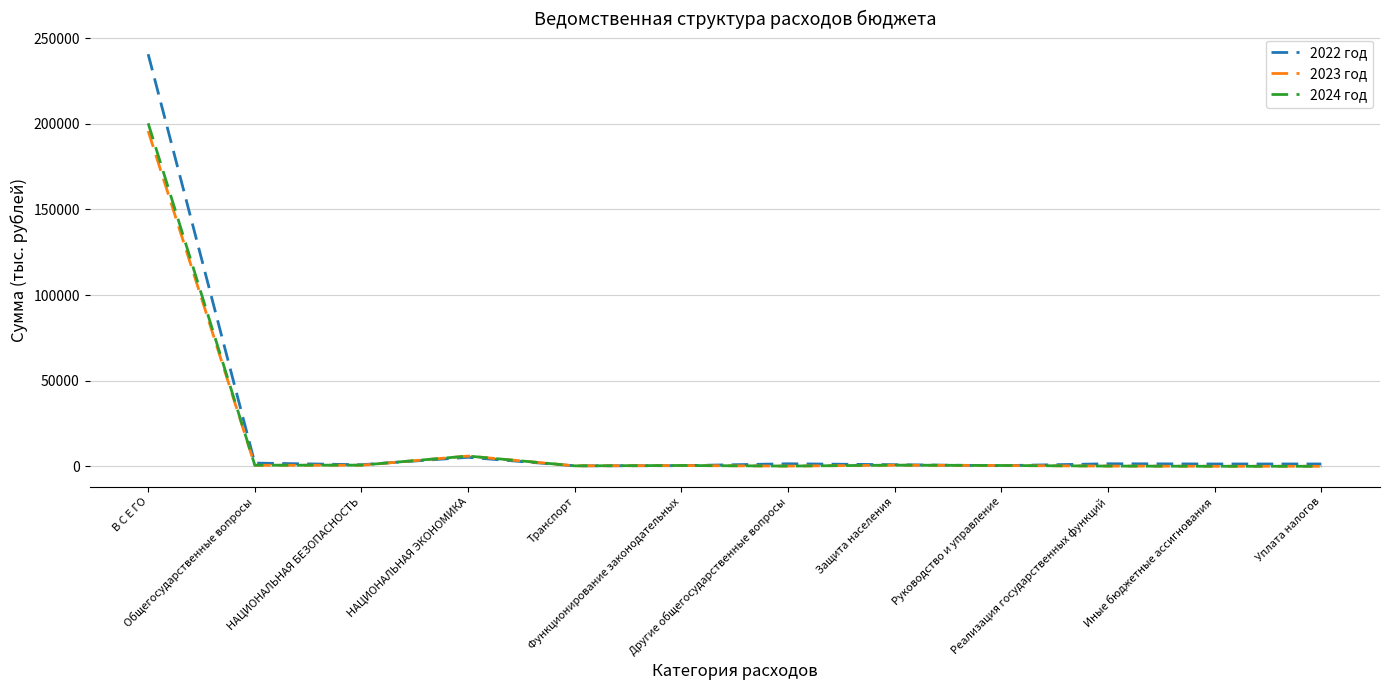

Between НАЦИОНАЛЬНАЯ ЭКОНОМИКА and Функционирование законодательных, which series saw the biggest shift?

2023 год